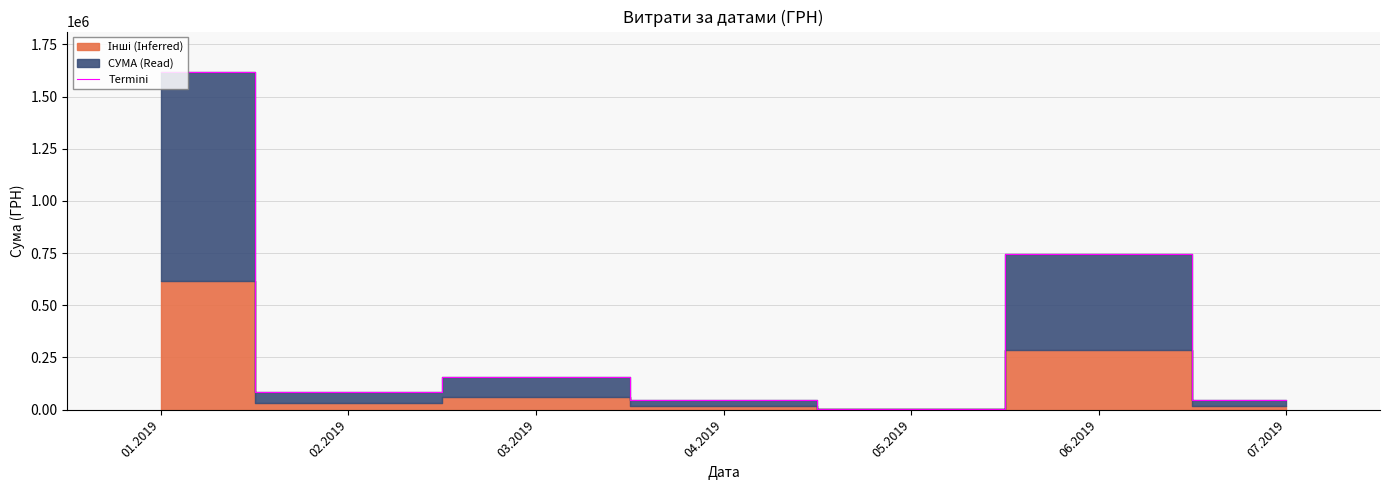

Where is the first local maximum?

03.2019